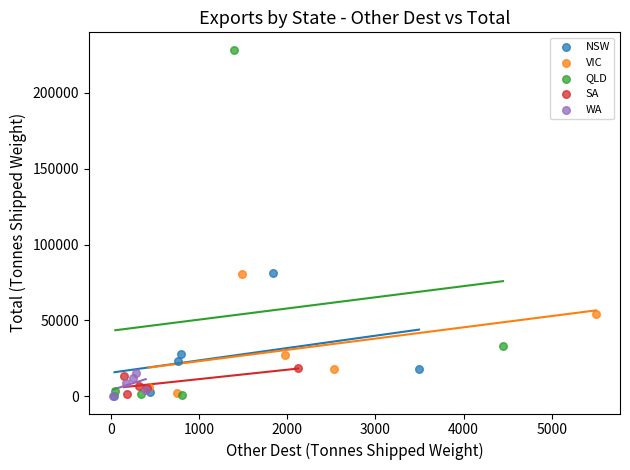

Which series has the largest Y range (max minus min)?

QLD